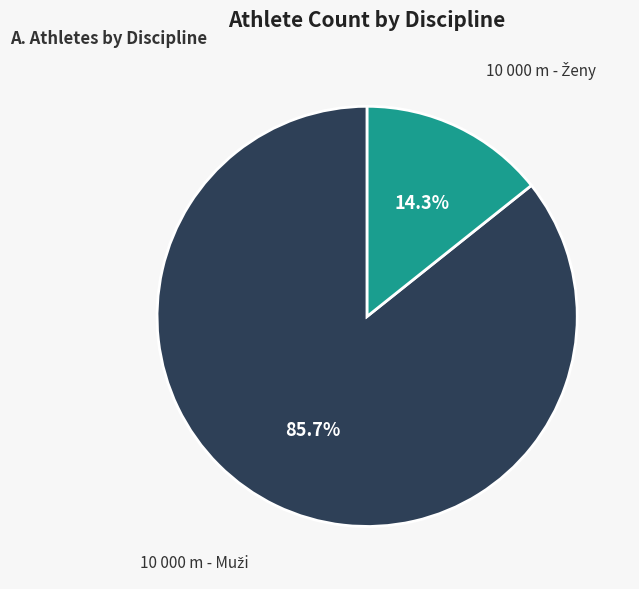

Is there a majority slice in this chart?

Yes